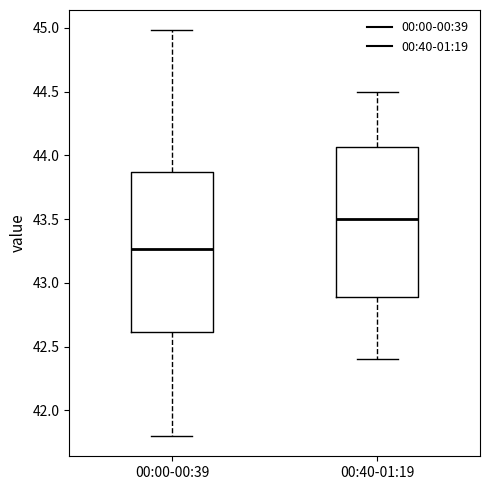

Which box is the tallest, from its lower edge to its upper edge?

00:00-00:39